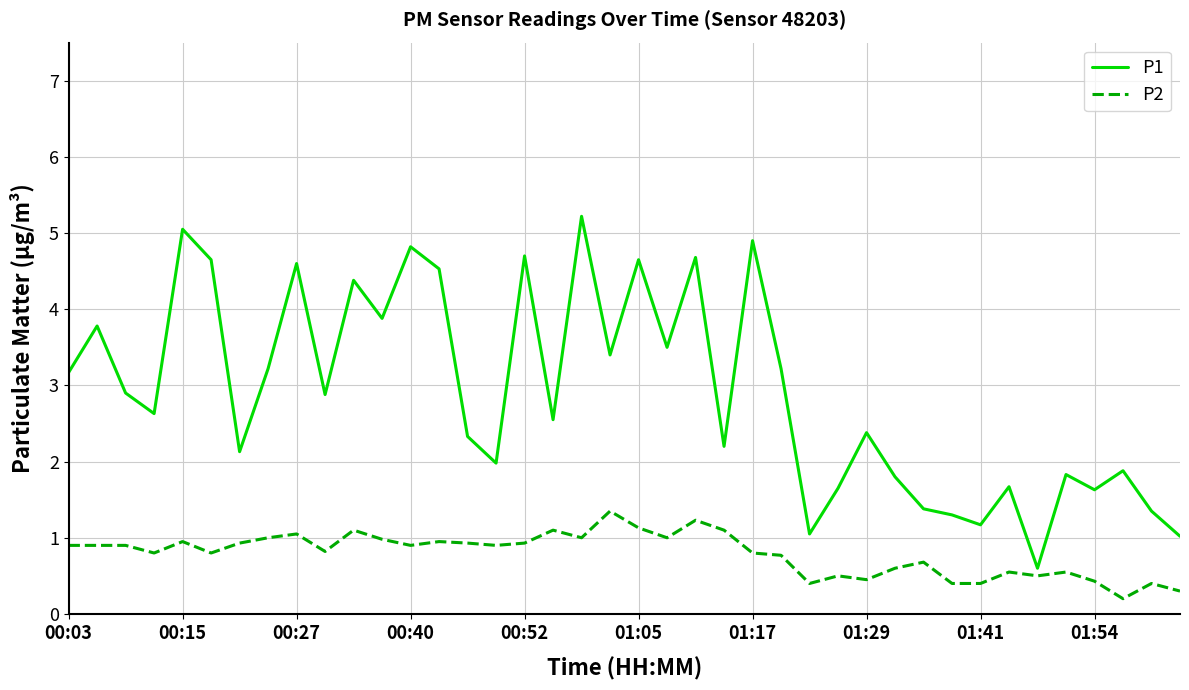

What is the difference between the maximum and minimum values in the P1 series?

4.6